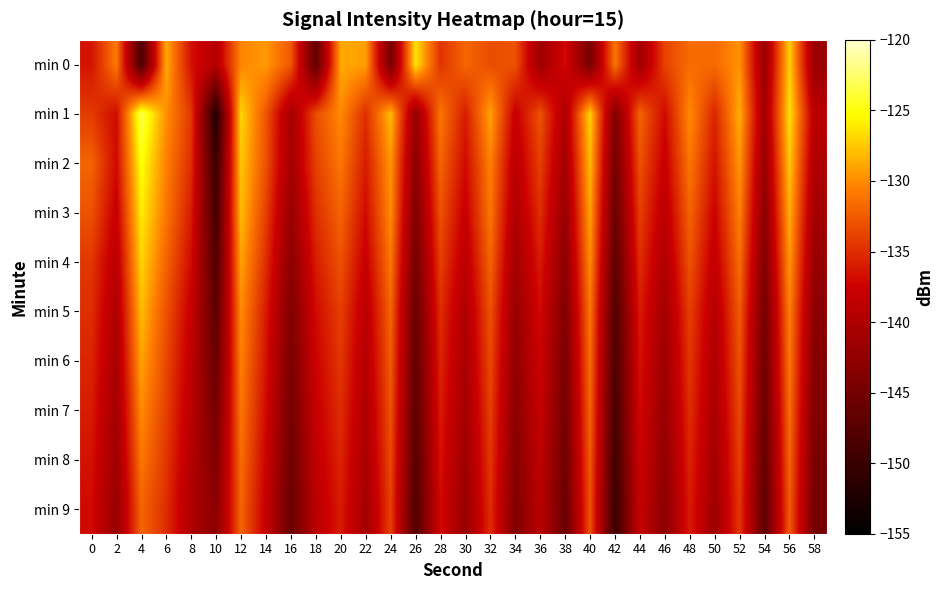

How many categories are shown in the chart?

30